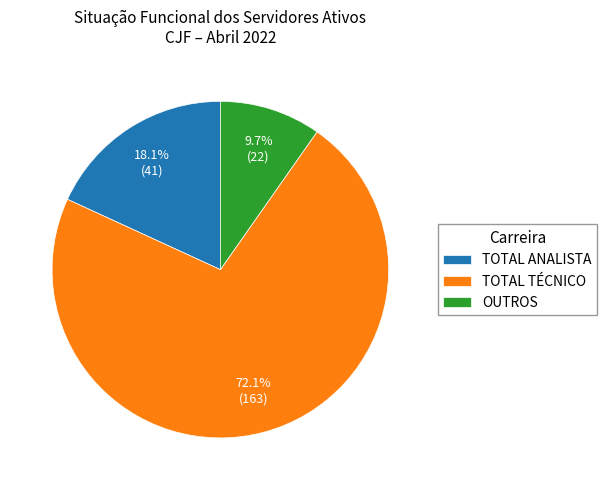

To the nearest percent, what is the combined percentage of OUTROS and TOTAL TÉCNICO?

82%